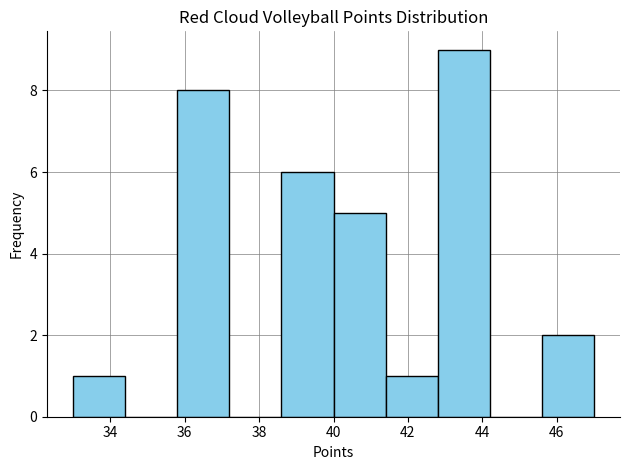

How tall is the bar that spans 35.8 to 37.2 on the x-axis? The values are not printed on the chart, so give them approximately, as read against the axis.

8